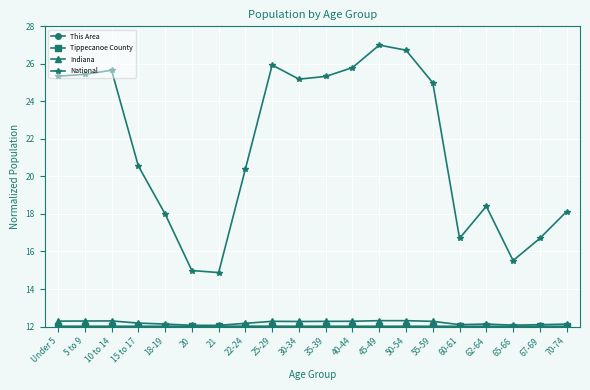

How many values in the National series are below 24?

10